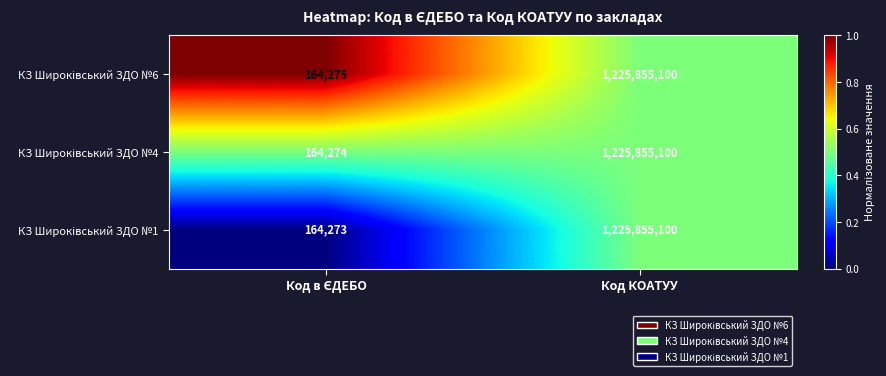

Which category has the highest value across all series?

Код КОАТУУ